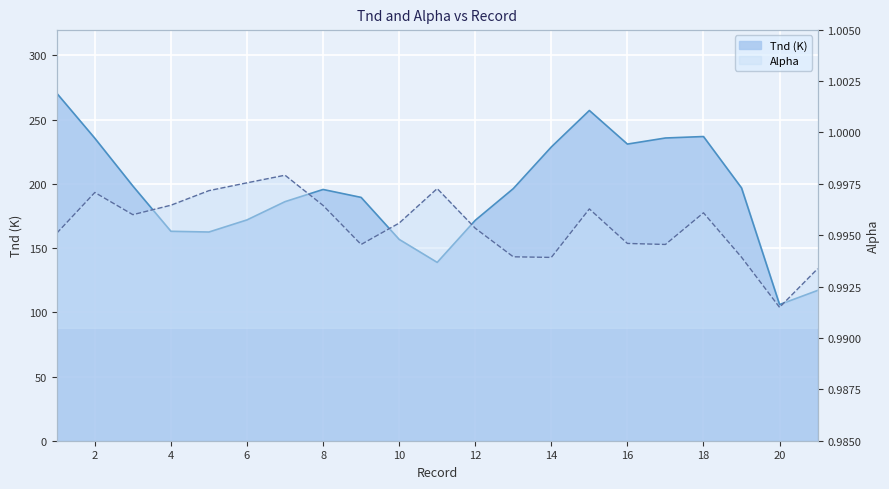

True or false: Tnd has more than 0 points higher than both neighbors.

True